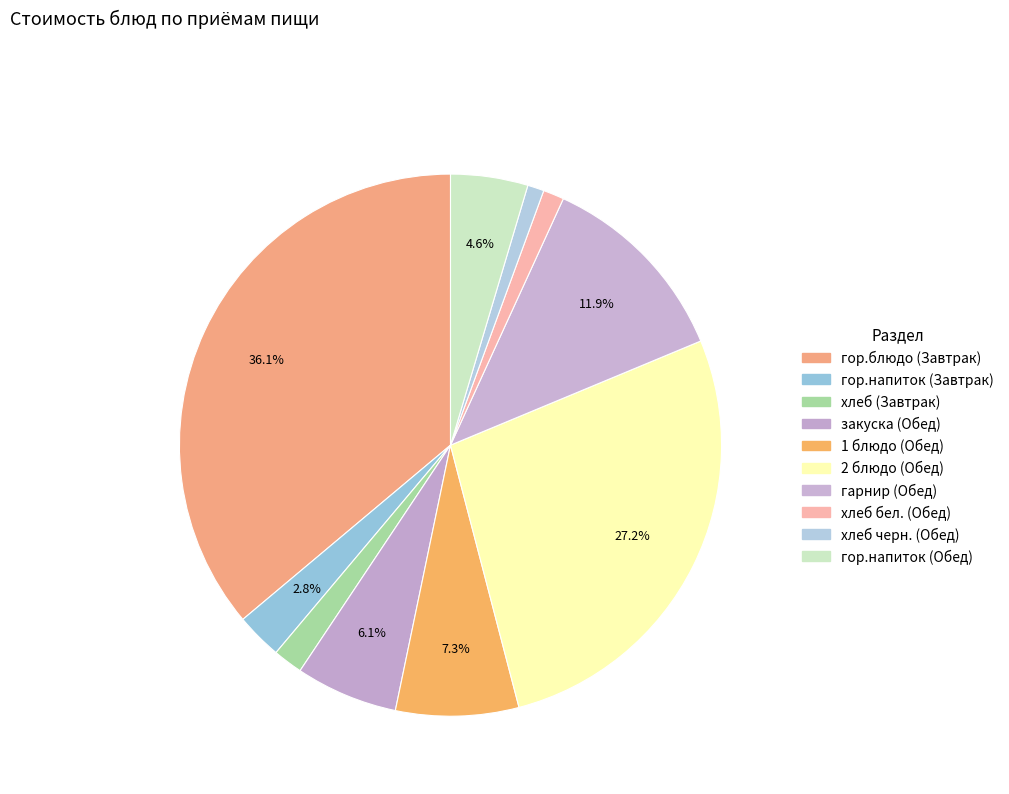

Which category has the biggest portion of the pie?

гор.блюдо (Завтрак)